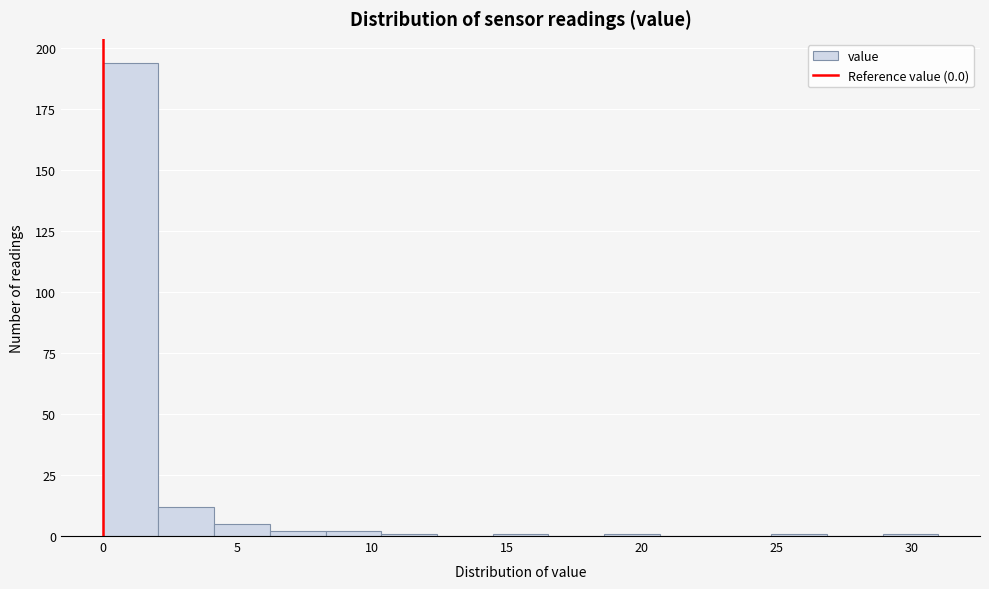

Over which range of the x-axis is the bar tallest?

0.0 to 2.0